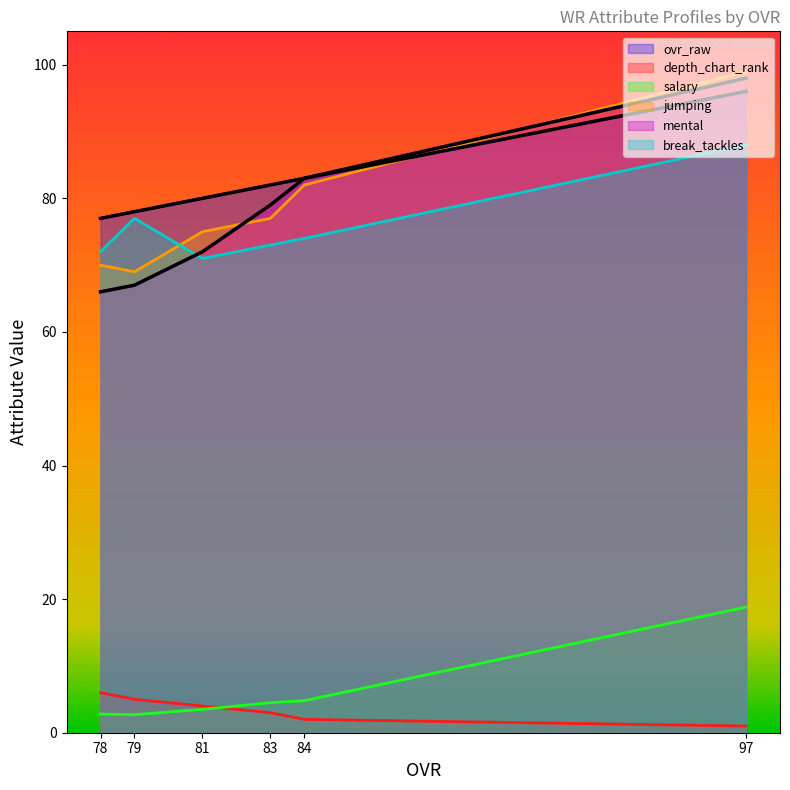

True or false: salary has a value of 4.5 at 83.

True